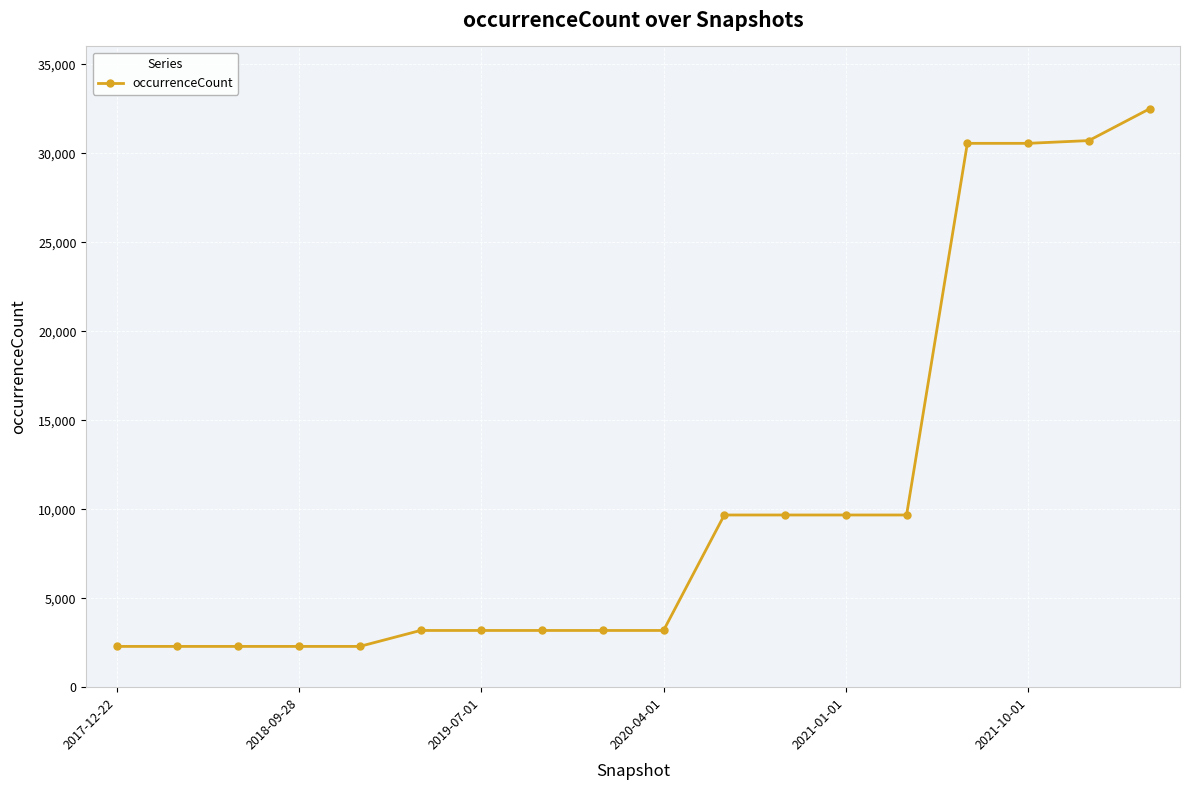

What is the sum of all values?

190410